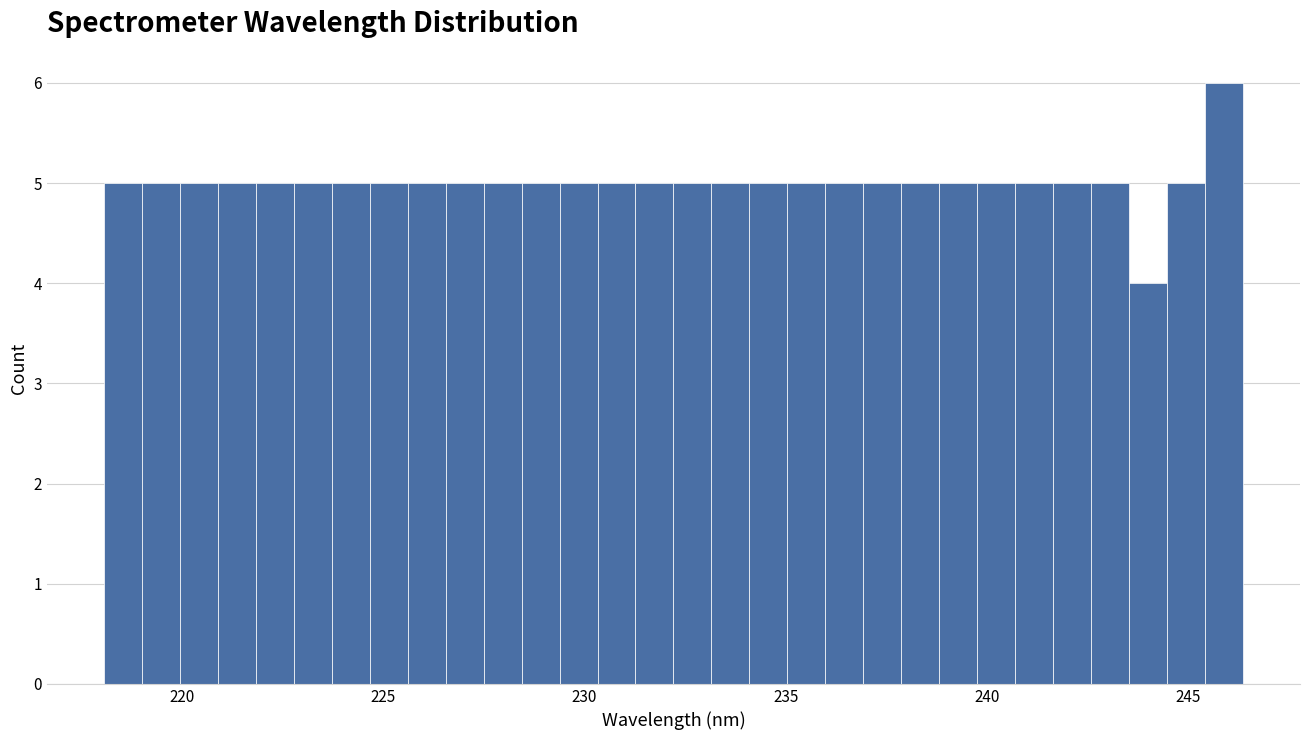

Around what value on the x-axis is the tallest bar? Give the approximate position of its centre, as read against the axis.

246.0